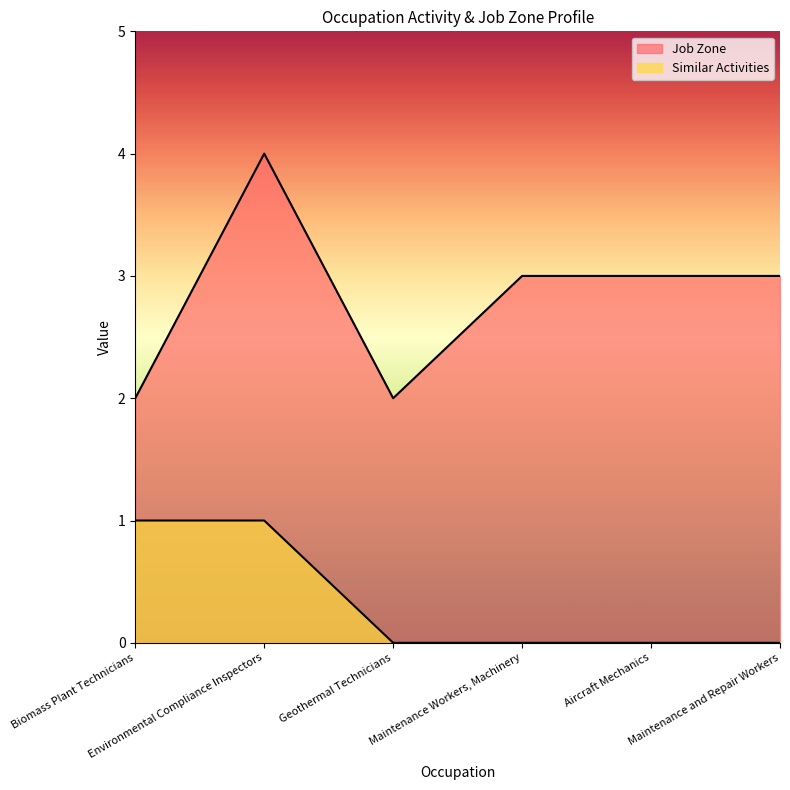

Which series has the largest range (max minus min)?

Job Zone